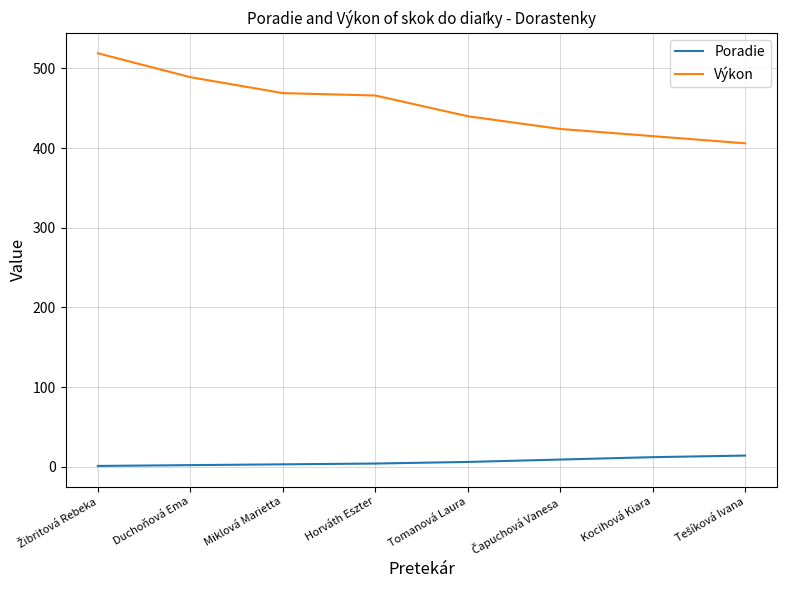

Rank the series by their average value, from highest to lowest.

Výkon, Poradie